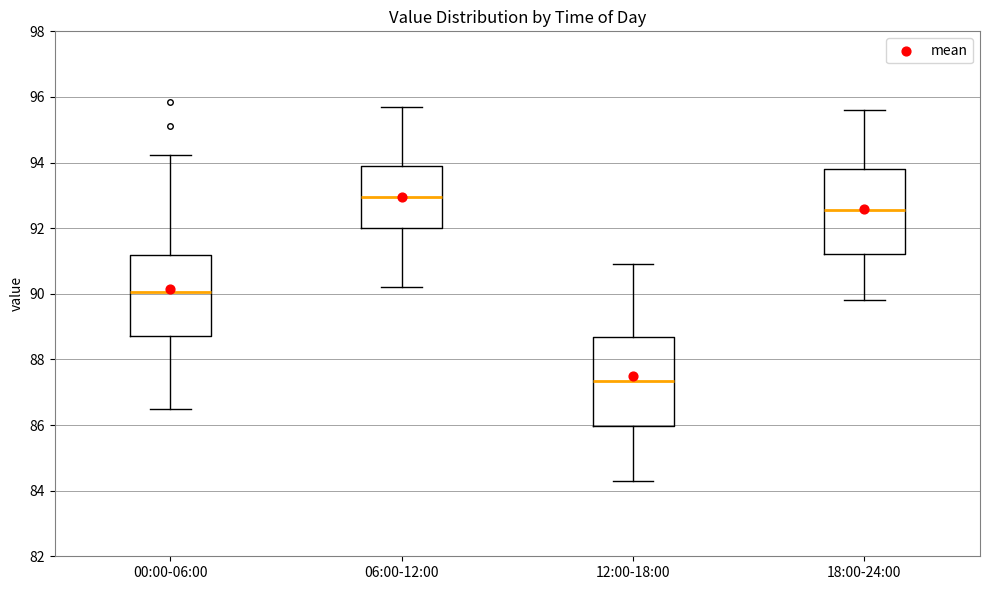

Reading left to right, transcribe this box plot: for each box, give where its median line is, the range the box spans, and where its two whiskers end, as read against the y-axis. The values are not printed on the chart, so give them approximately, as read against the axis.

00:00-06:00: median 90.0, box 88.8 to 91.2, whiskers 86.6 to 94.2
06:00-12:00: median 93.0, box 92.0 to 94.0, whiskers 90.2 to 95.8
12:00-18:00: median 87.4, box 86.0 to 88.6, whiskers 84.4 to 91.0
18:00-24:00: median 92.6, box 91.2 to 93.8, whiskers 89.8 to 95.6